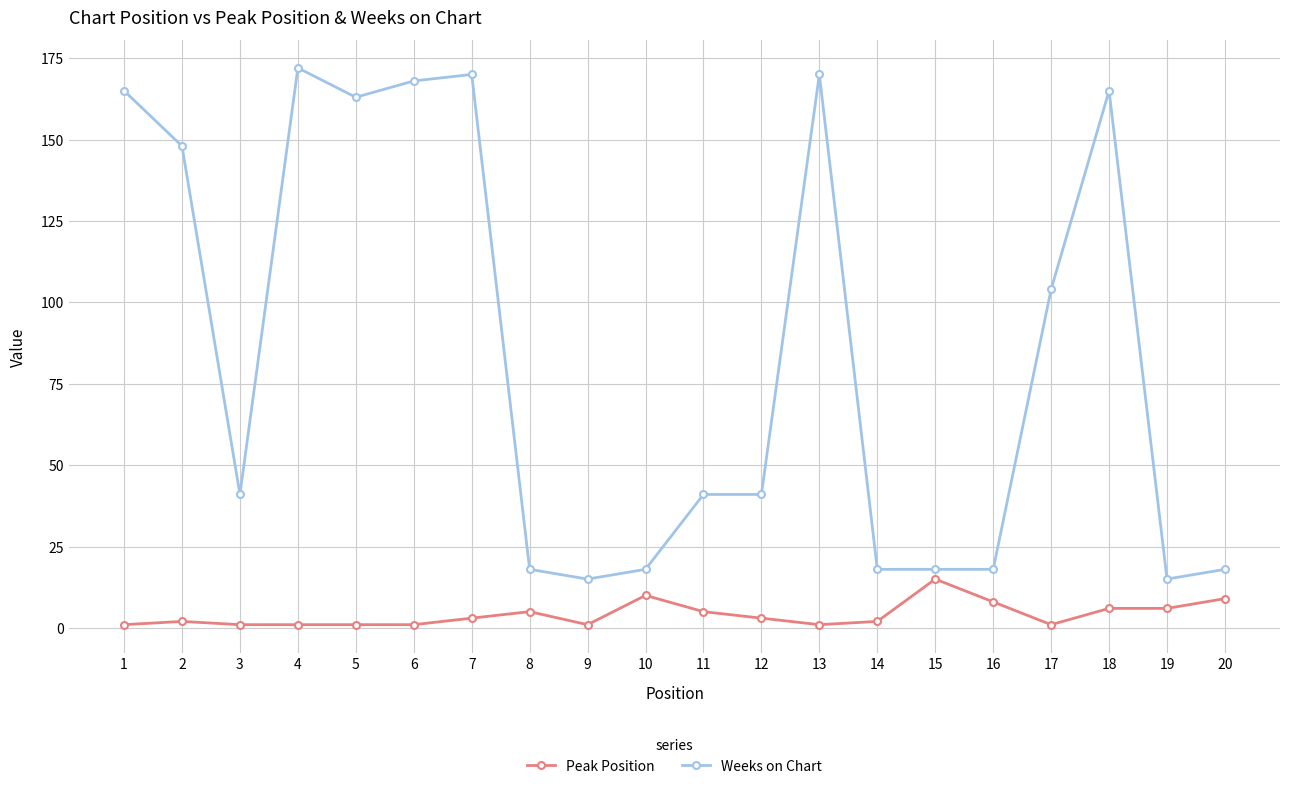

Is the value of Weeks on Chart at 6 greater than the value of Peak Position at 4?

Yes